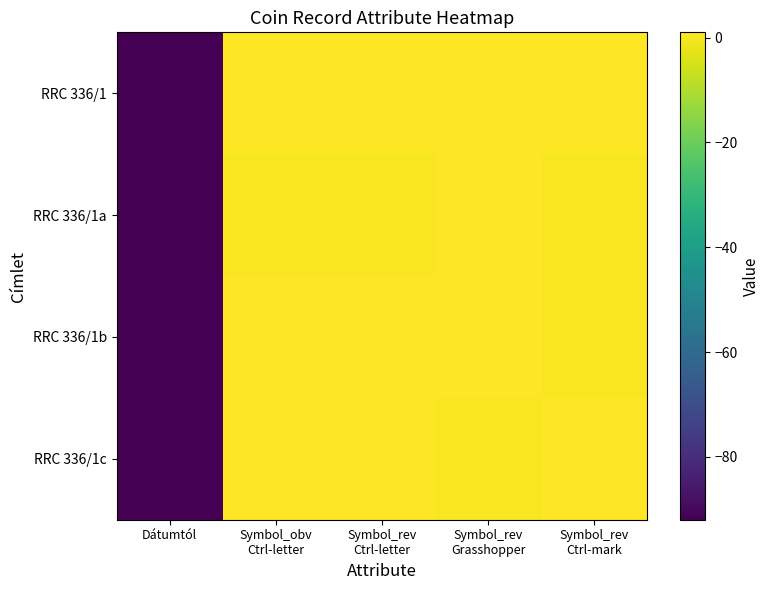

Reading left to right, extract all data points from this chart.

RRC 336/1: Dátumtól=-92	Symbol_obv
Ctrl-letter=1	Symbol_rev
Ctrl-letter=1	Symbol_rev
Grasshopper=1	Symbol_rev
Ctrl-mark=1
RRC 336/1a: Dátumtól=-92	Symbol_obv
Ctrl-letter=0	Symbol_rev
Ctrl-letter=0	Symbol_rev
Grasshopper=1	Symbol_rev
Ctrl-mark=0
RRC 336/1b: Dátumtól=-92	Symbol_obv
Ctrl-letter=1	Symbol_rev
Ctrl-letter=1	Symbol_rev
Grasshopper=1	Symbol_rev
Ctrl-mark=0
RRC 336/1c: Dátumtól=-92	Symbol_obv
Ctrl-letter=1	Symbol_rev
Ctrl-letter=1	Symbol_rev
Grasshopper=0	Symbol_rev
Ctrl-mark=1